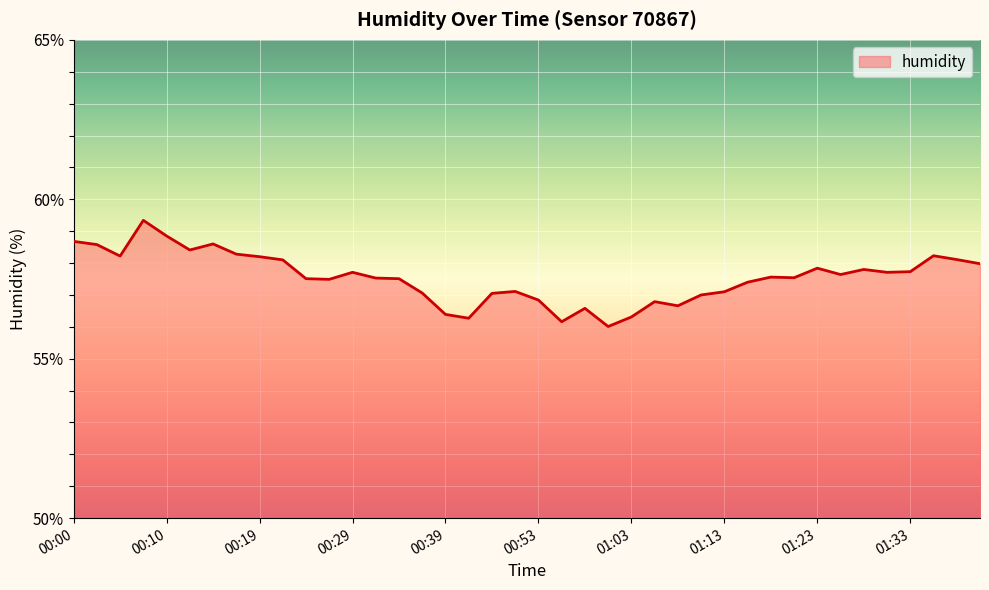

What is the smallest value displayed?

56.0